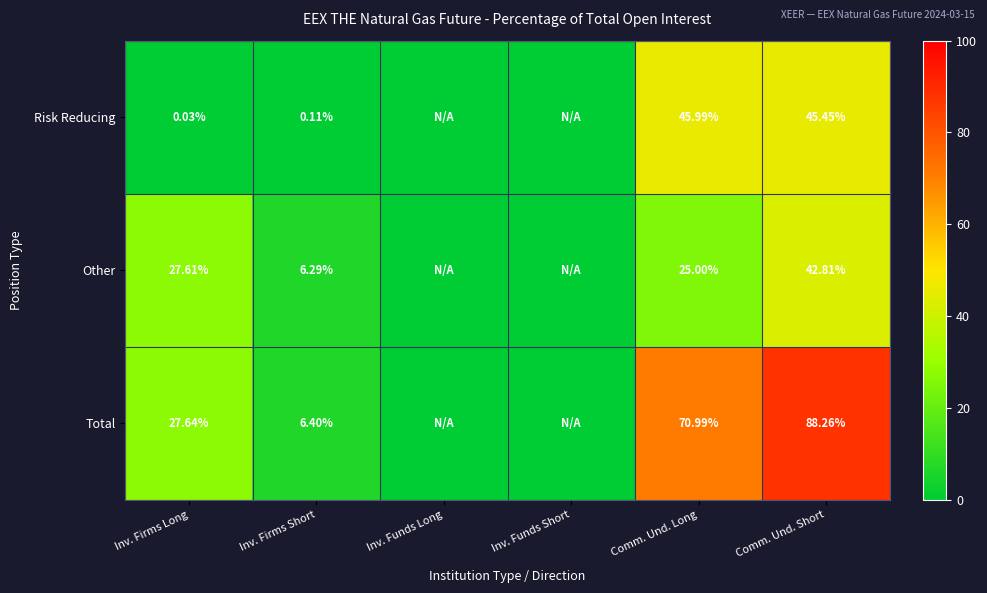

Which series has the largest total across all categories?

Total